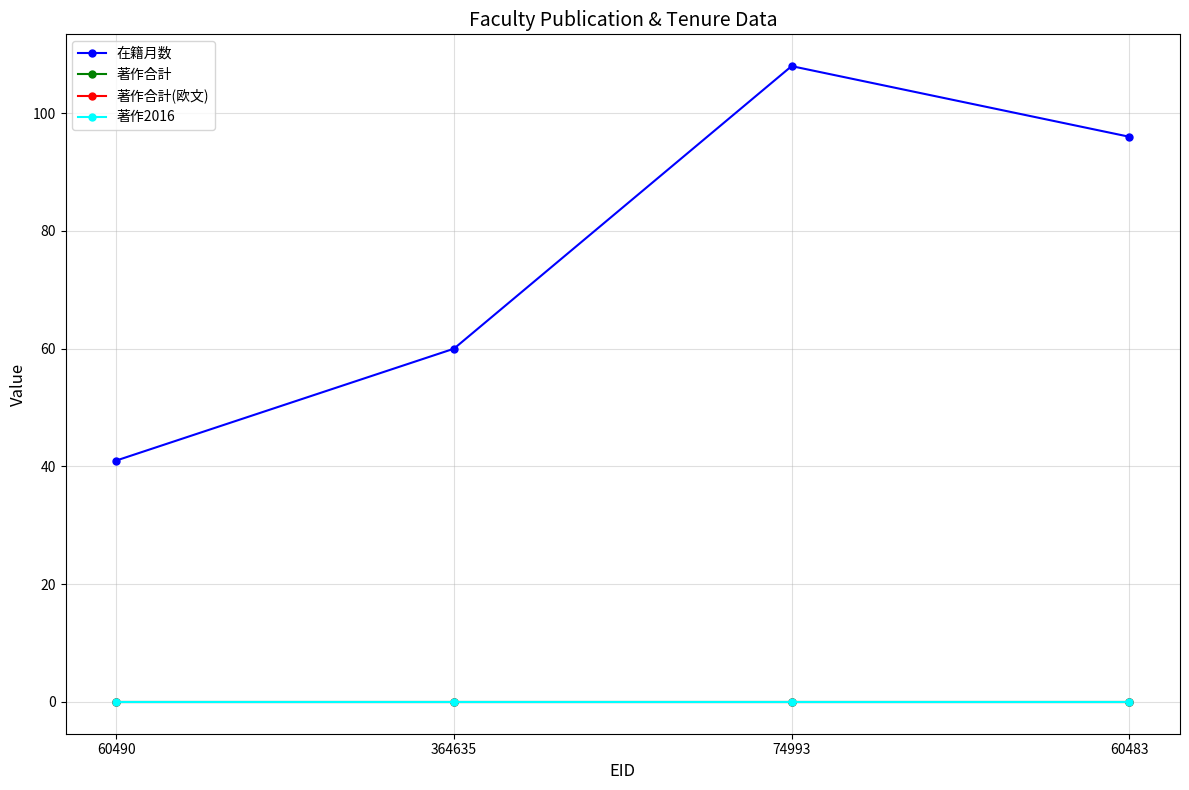

Which series changed the most between 60490 and 74993?

在籍月数